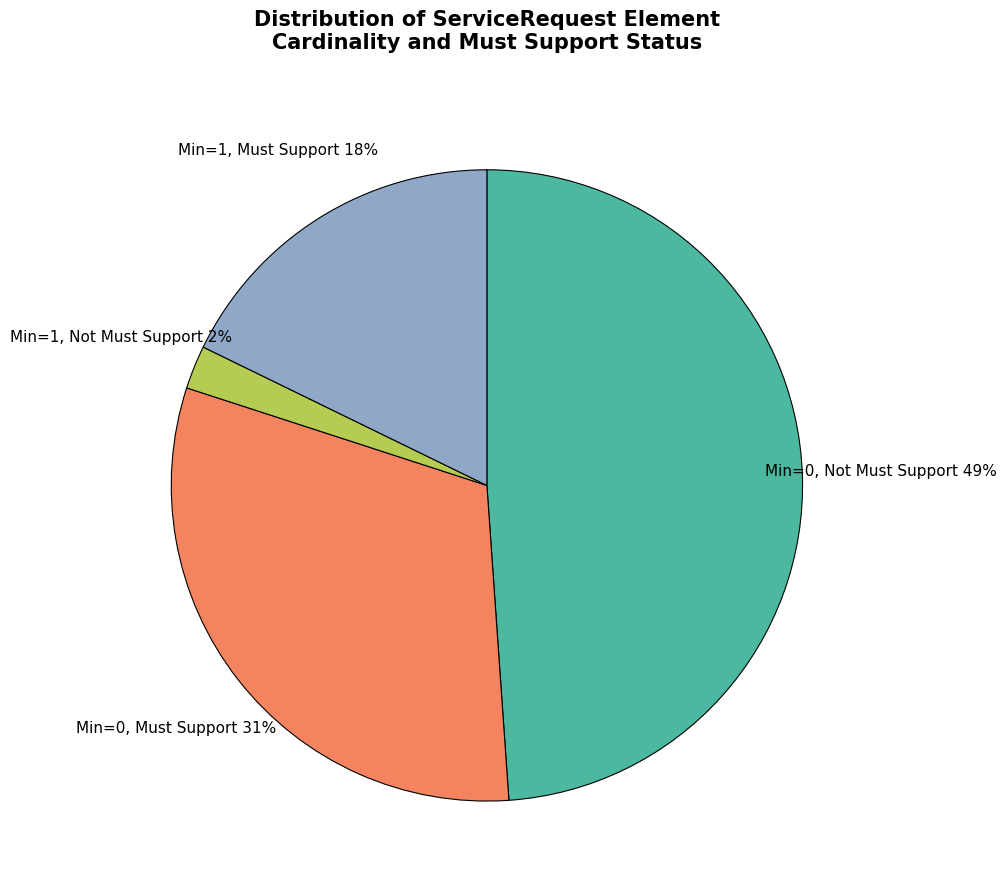

Is there a majority slice in this chart?

No